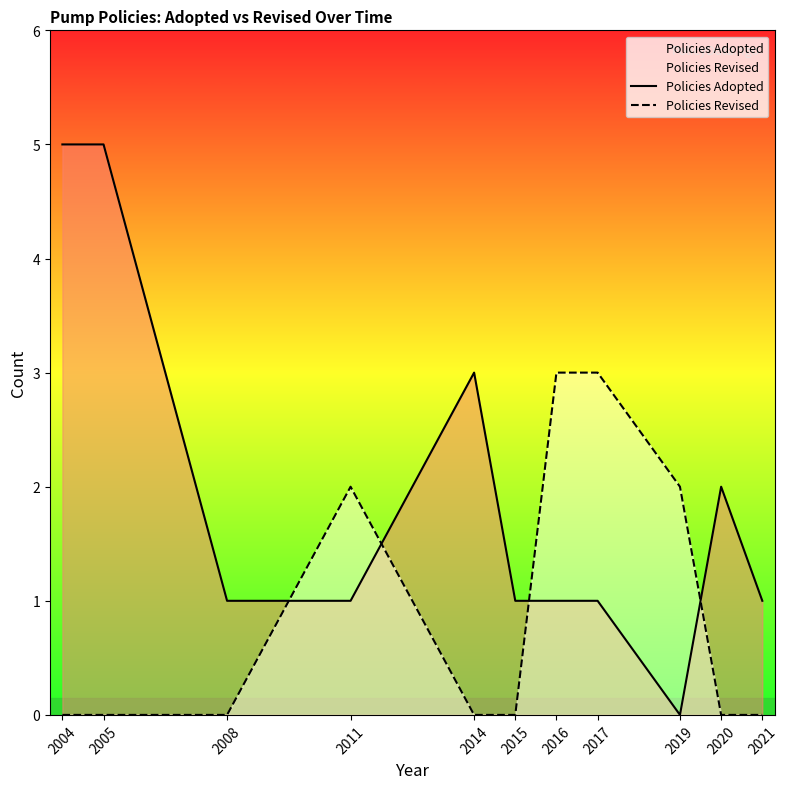

Rank the categories by Policies Revised value from lowest to highest.

2004, 2005, 2008, 2014, 2015, 2020, 2021, 2011, 2019, 2016, 2017